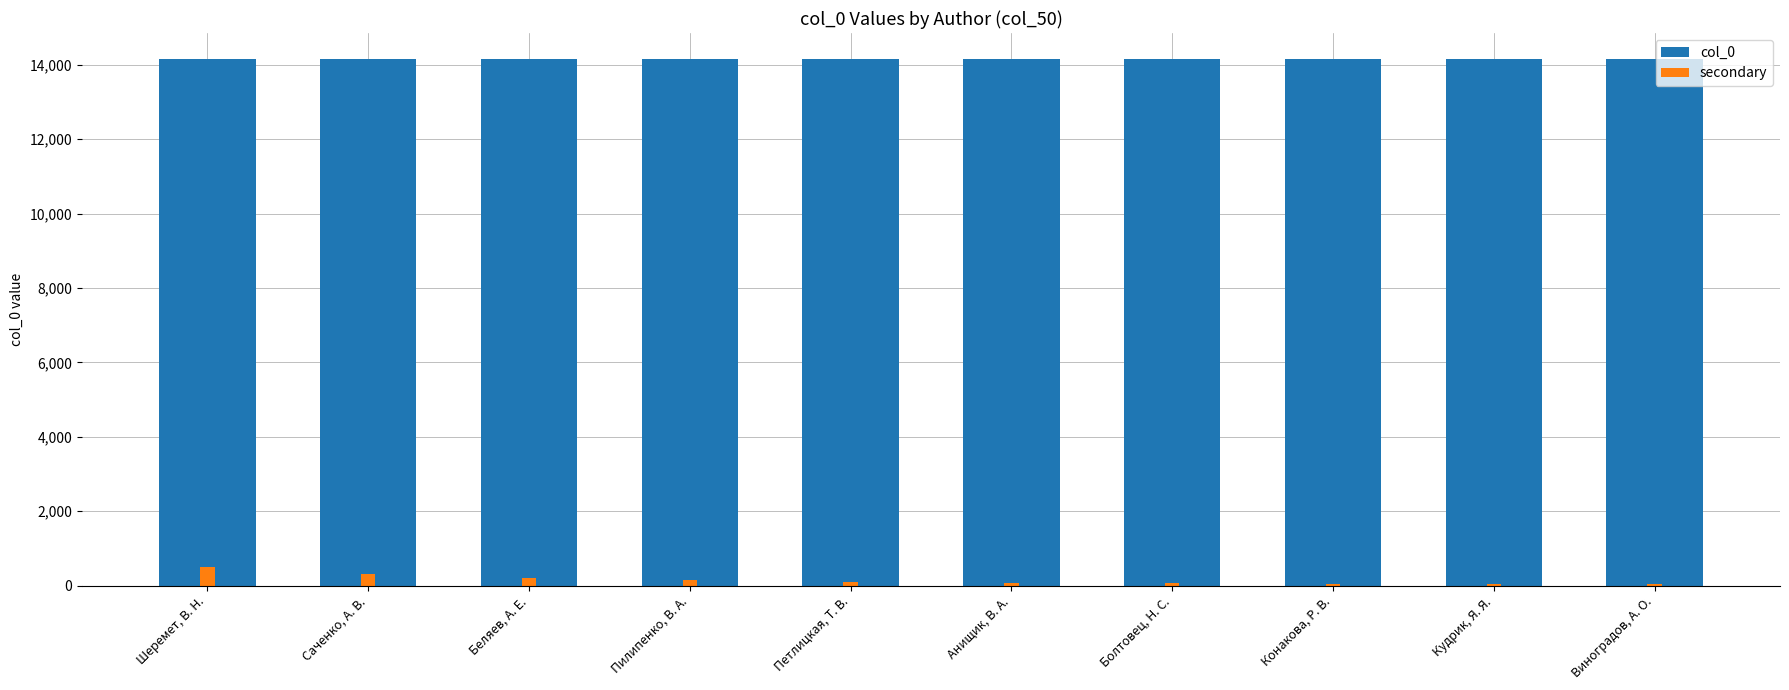

How many groups of bars are there?

10